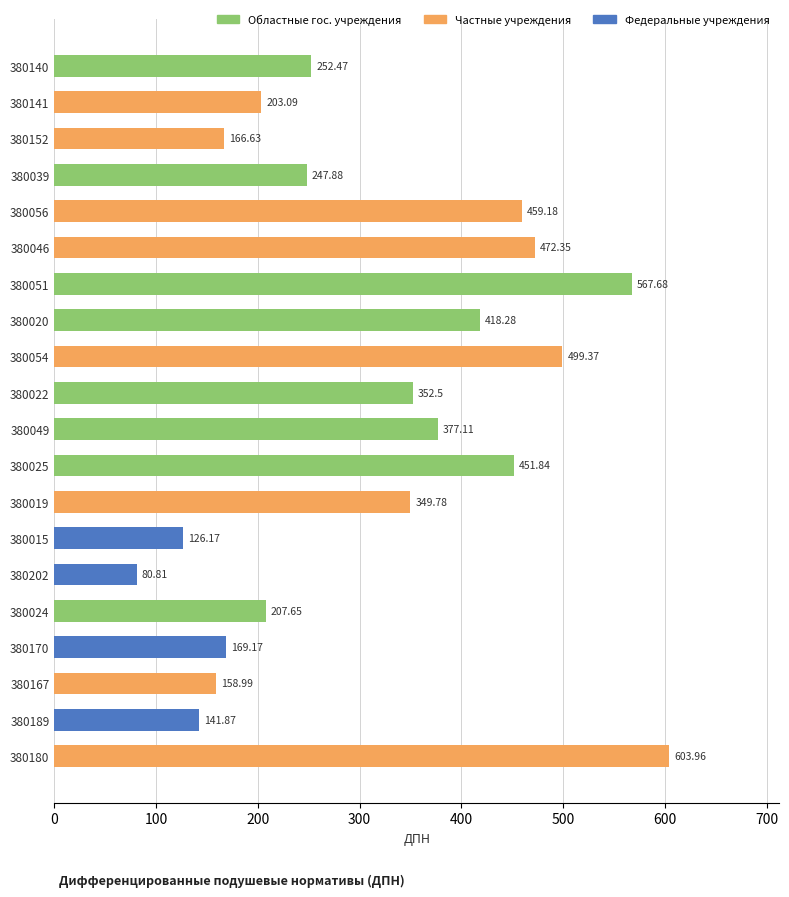

Approximately how many times larger is the value at 380189 compared to 380022?

0.4